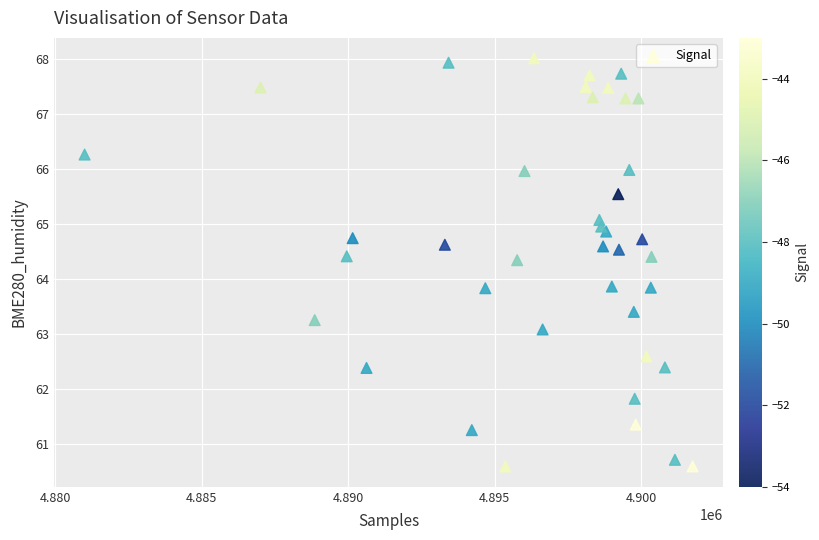

What is the range of Y values (max minus min)?

7.4